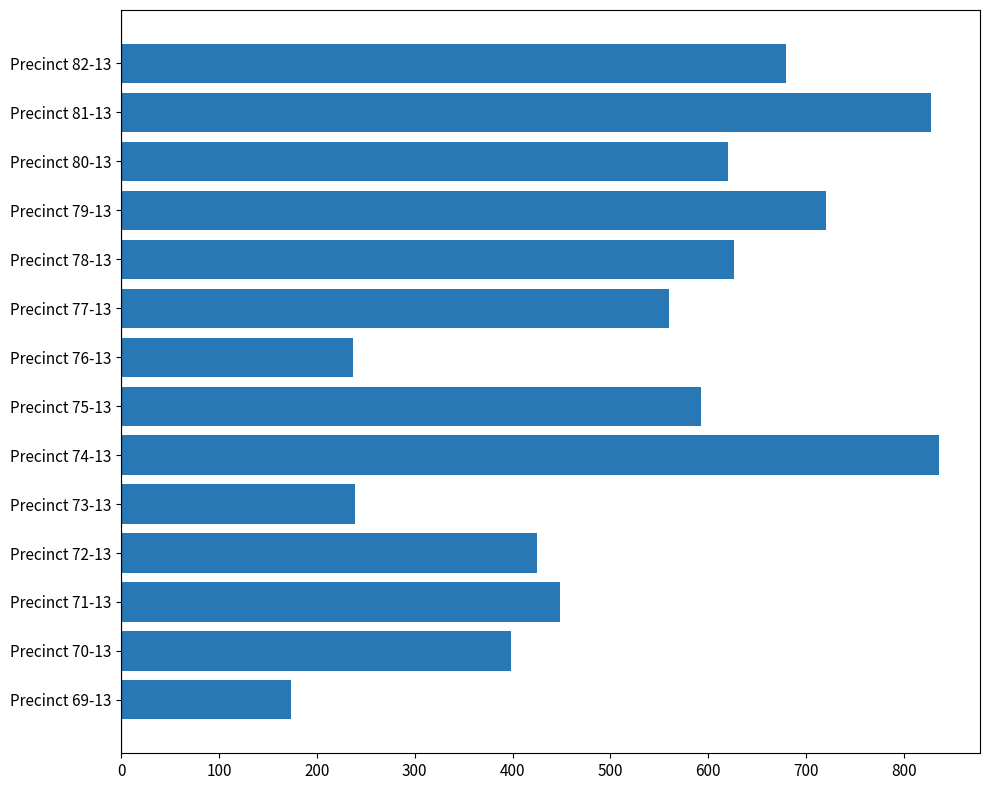

Is it true that the value at Precinct 76-13 is 162?

False